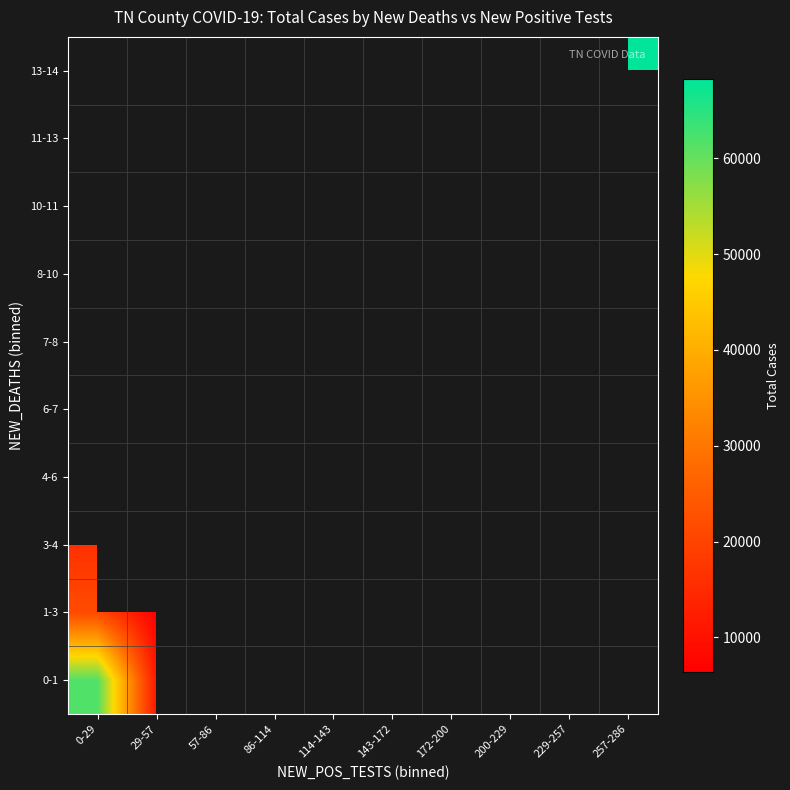

Rank the series by their maximum value, from highest to lowest.

0-1, 1-3, 3-4, 4-6, 6-7, 7-8, 8-10, 10-11, 11-13, 13-14